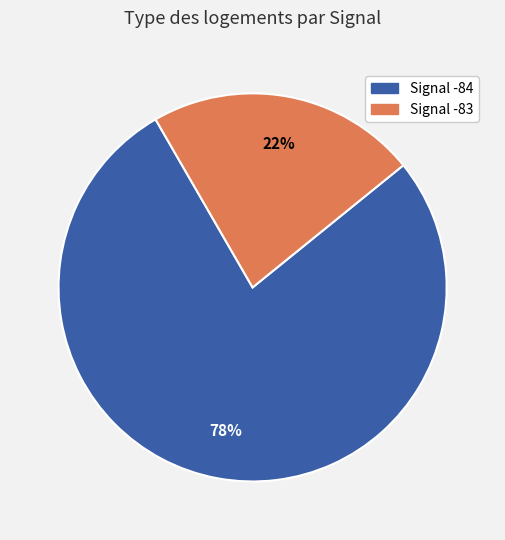

To the nearest percent, what is the average slice percentage?

50%